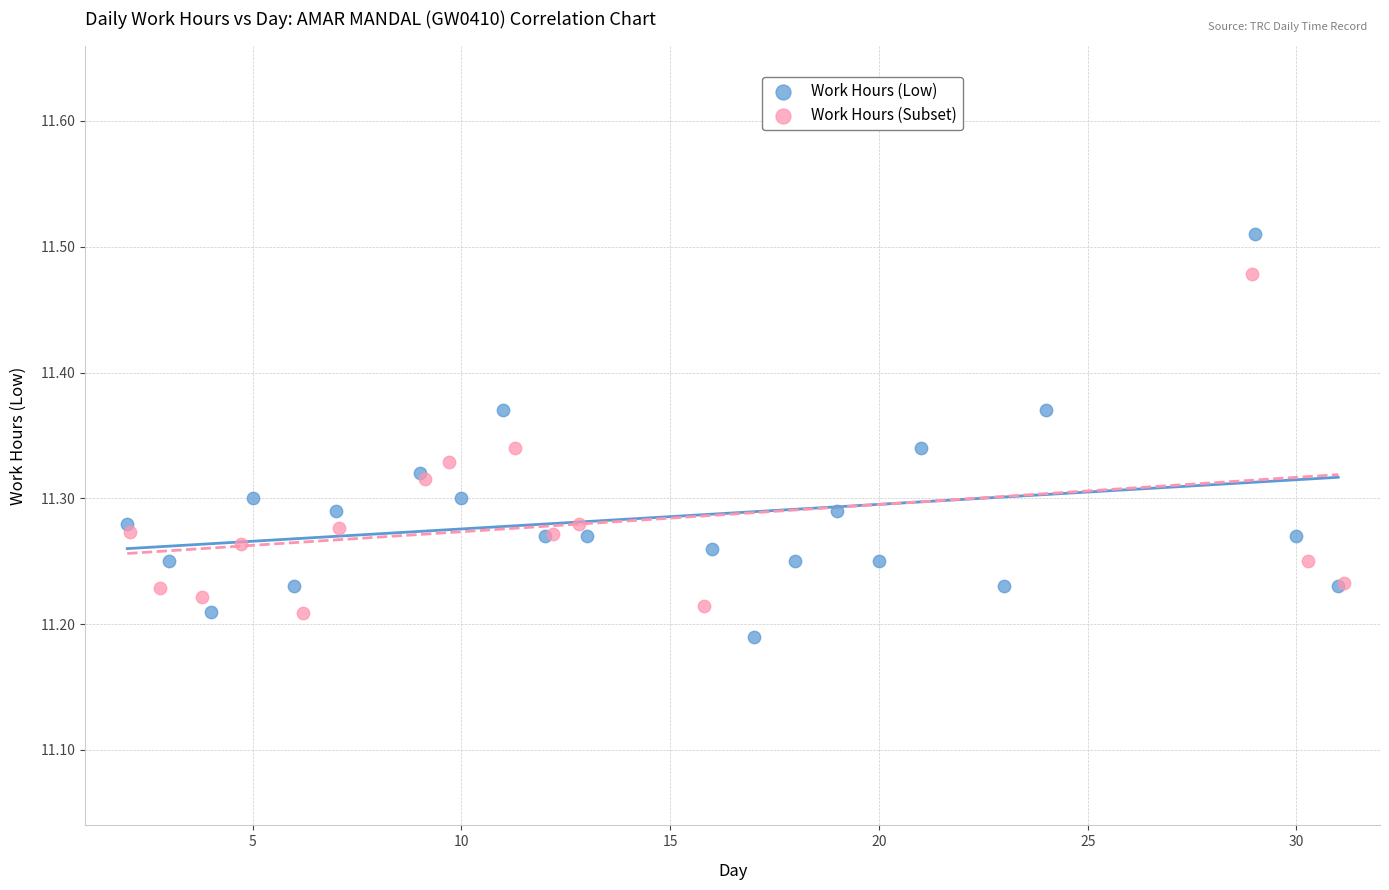

Which series contains the highest Y value?

Work Hours (Low)